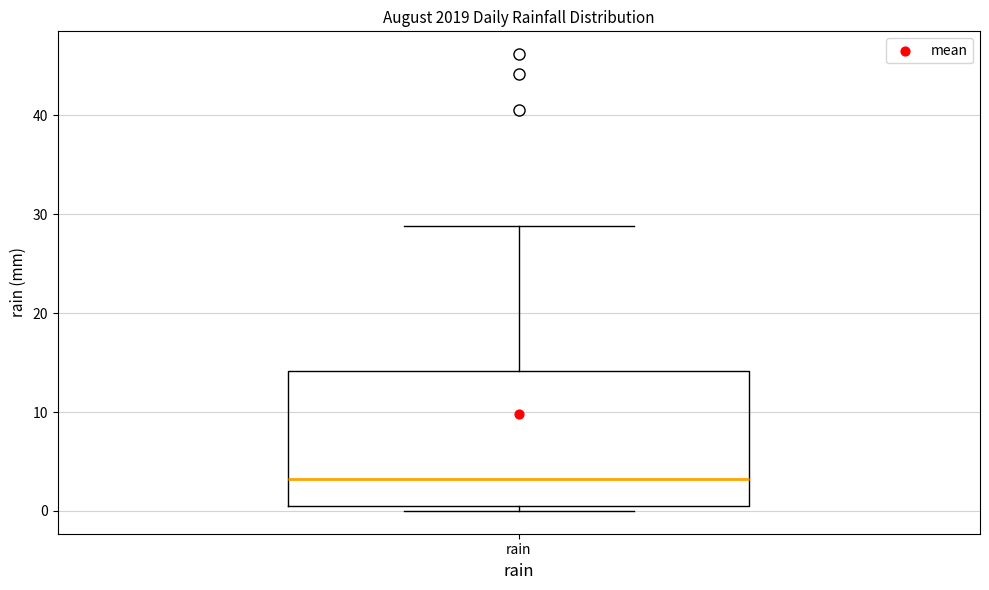

Read this box plot against the y-axis: the position of the median line, the range covered by the box, and the ends of both whiskers. The values are not printed on the chart, so give them approximately, as read against the axis.

median 3, box 1 to 14, whiskers 0 to 29